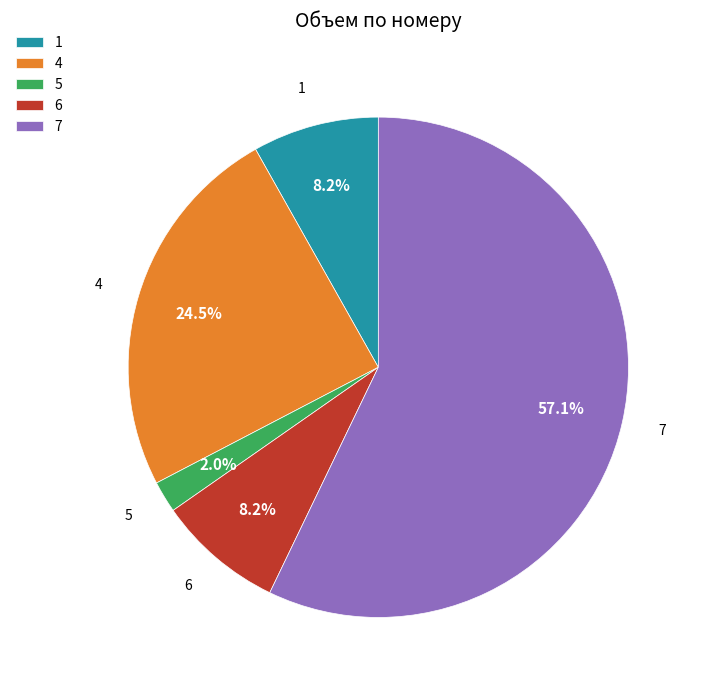

Is it true that 7 is 47% of the pie?

False